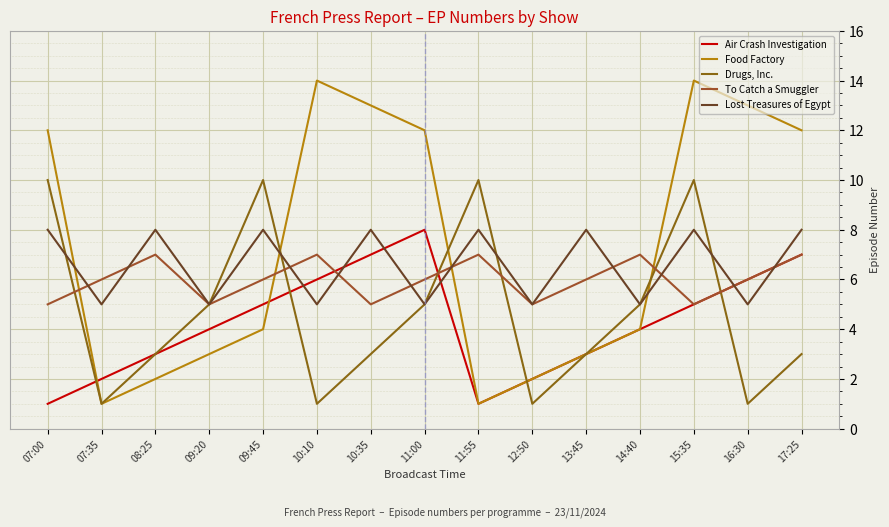

Does the chart have visible grid lines?

Yes